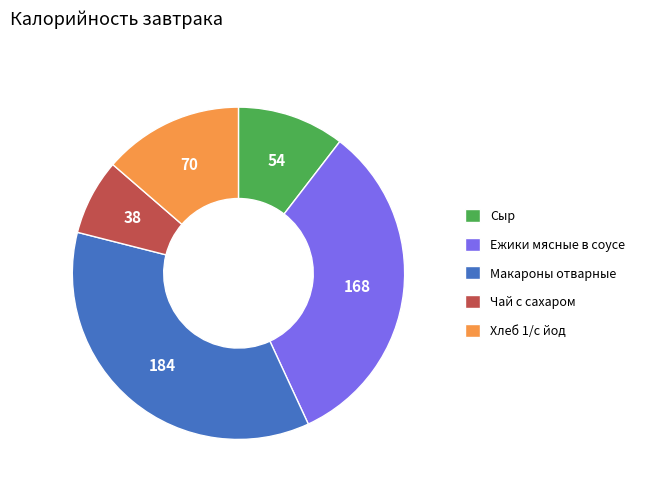

What is the largest slice in the pie chart?

Макароны отварные